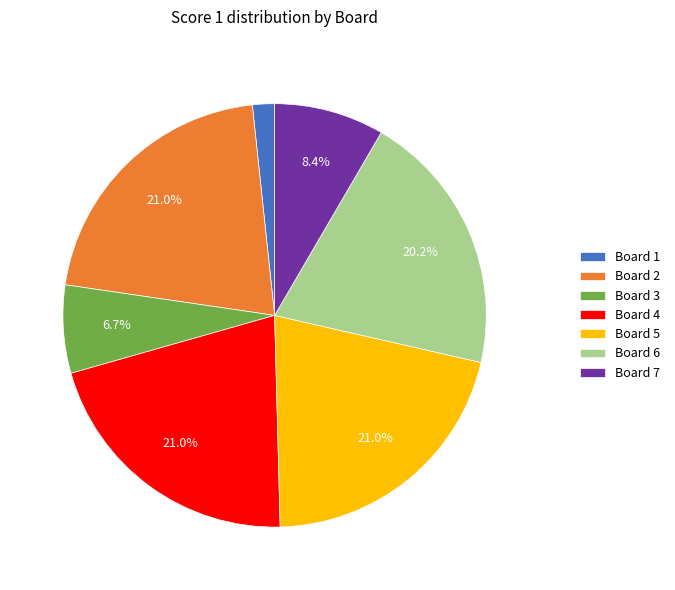

Does Board 3 account for over 50% of the chart?

No